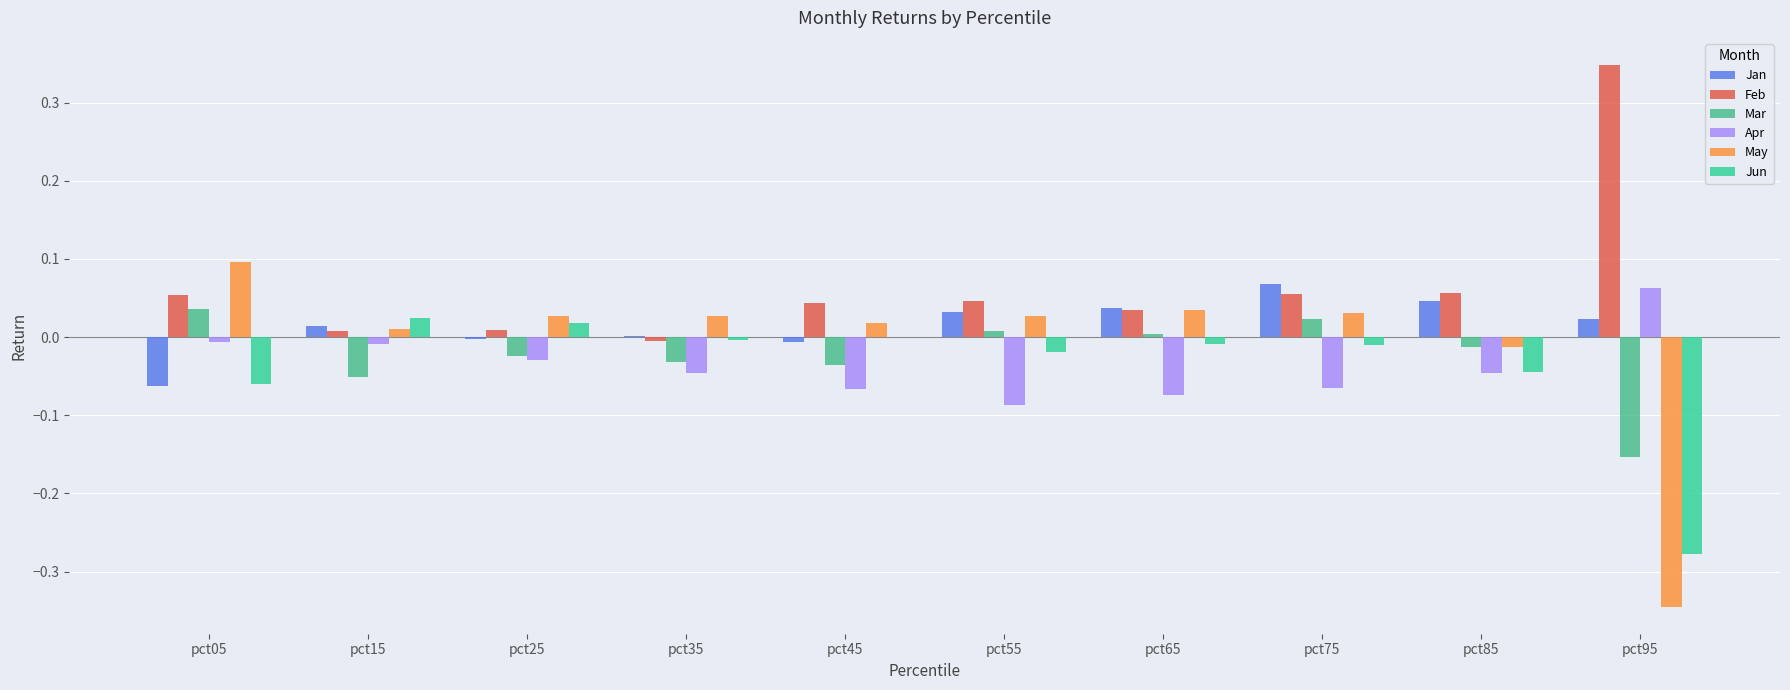

How many data points in Feb are above 0?

9